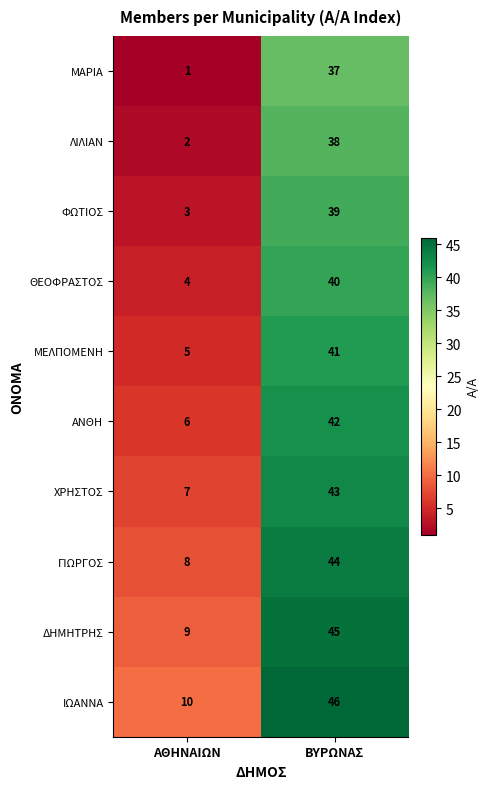

Reading right to left, what are all the values shown in this chart?

ΜΑΡΙΑ: 37	1
ΛΙΛΙΑΝ: 38	2
ΦΩΤΙΟΣ: 39	3
ΘΕΟΦΡΑΣΤΟΣ: 40	4
ΜΕΛΠΟΜΕΝΗ: 41	5
ΑΝΘΗ: 42	6
ΧΡΗΣΤΟΣ: 43	7
ΓΙΩΡΓΟΣ: 44	8
ΔΗΜΗΤΡΗΣ: 45	9
ΙΩΑΝΝΑ: 46	10